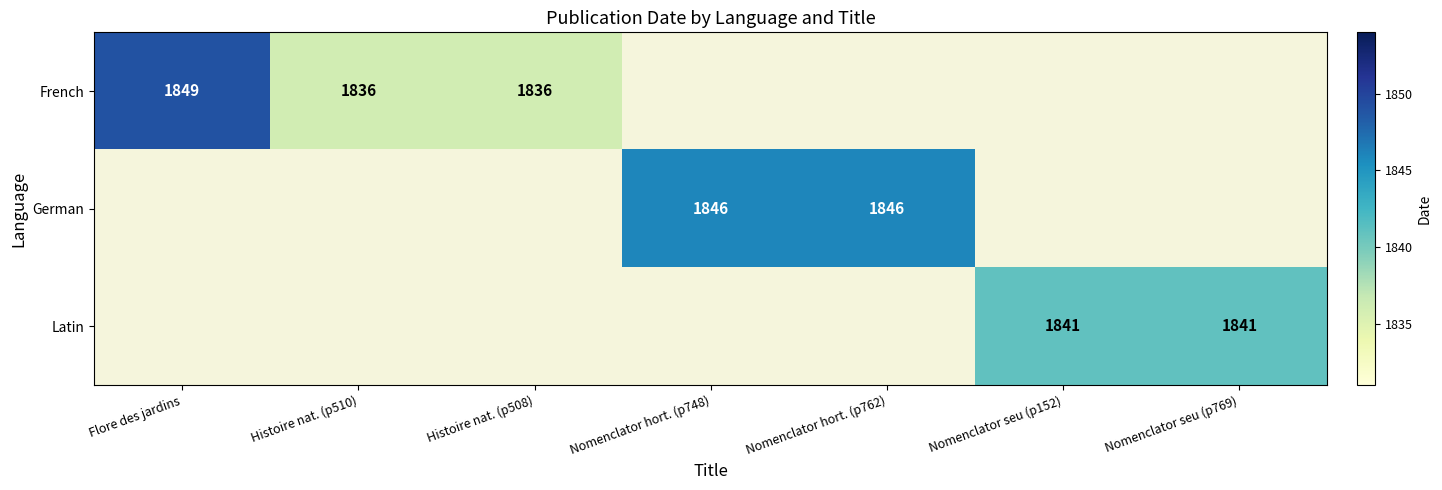

Is the value of French at Histoire nat. (p510) greater than the value of Latin at Nomenclator seu (p152)?

No